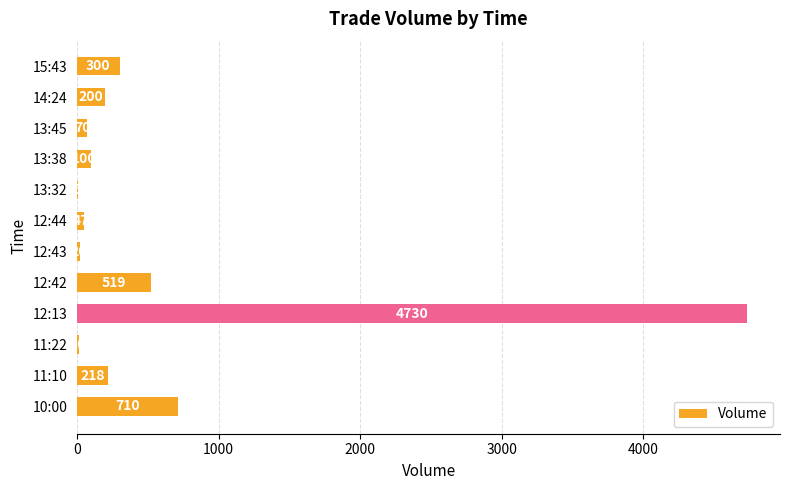

At which label is the value closest to 2367?

10:00